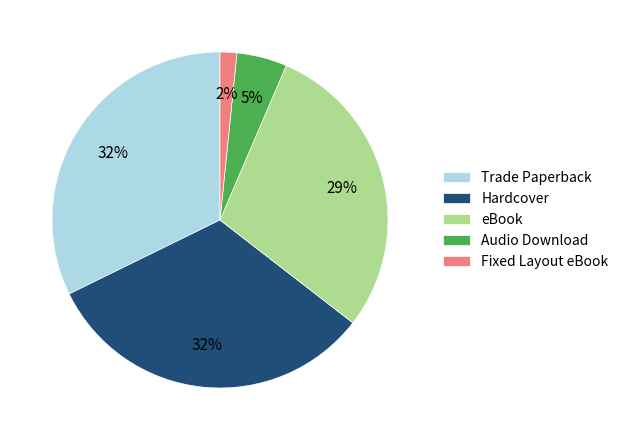

Is there any slice that represents more than half of the pie?

No